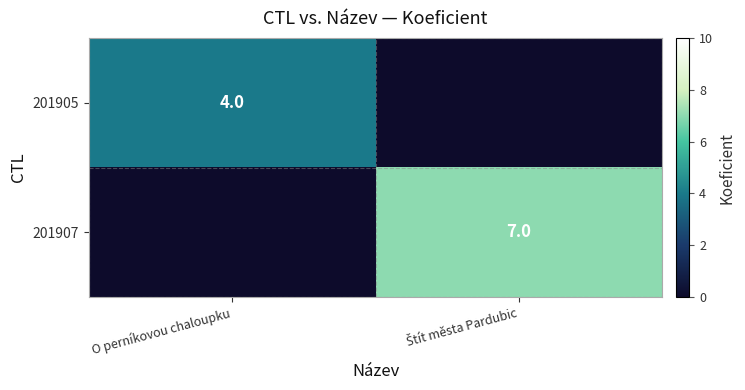

What is the spread (max minus min) of values at O perníkovou chaloupku?

4